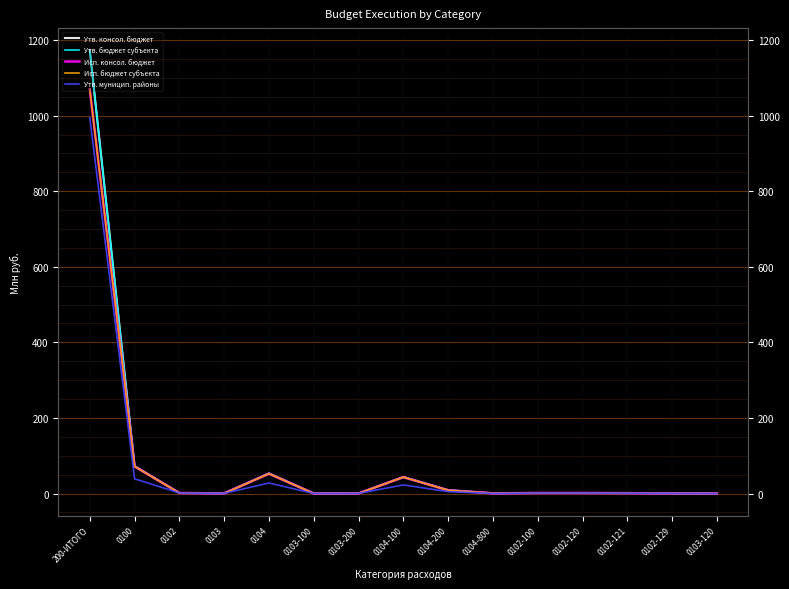

At how many categories does at least one series exceed 995?

1